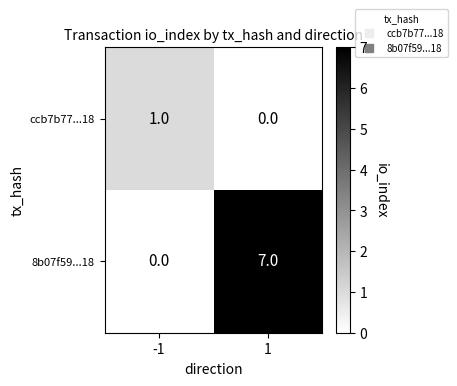

How many data points does each series have?

2